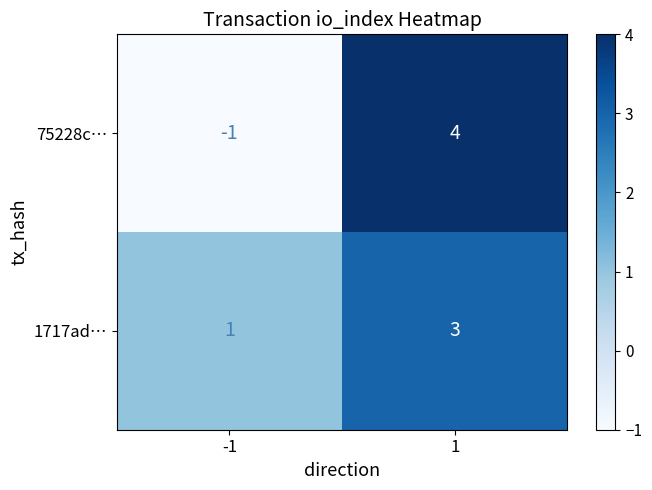

What is the difference between the highest and lowest values at 1?

1